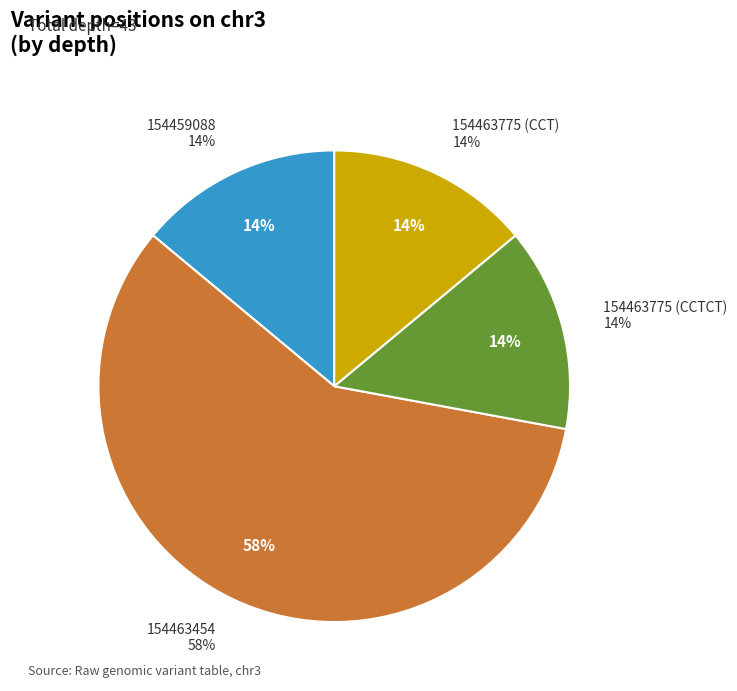

Is it true that 154463454 is 68% of the pie?

False